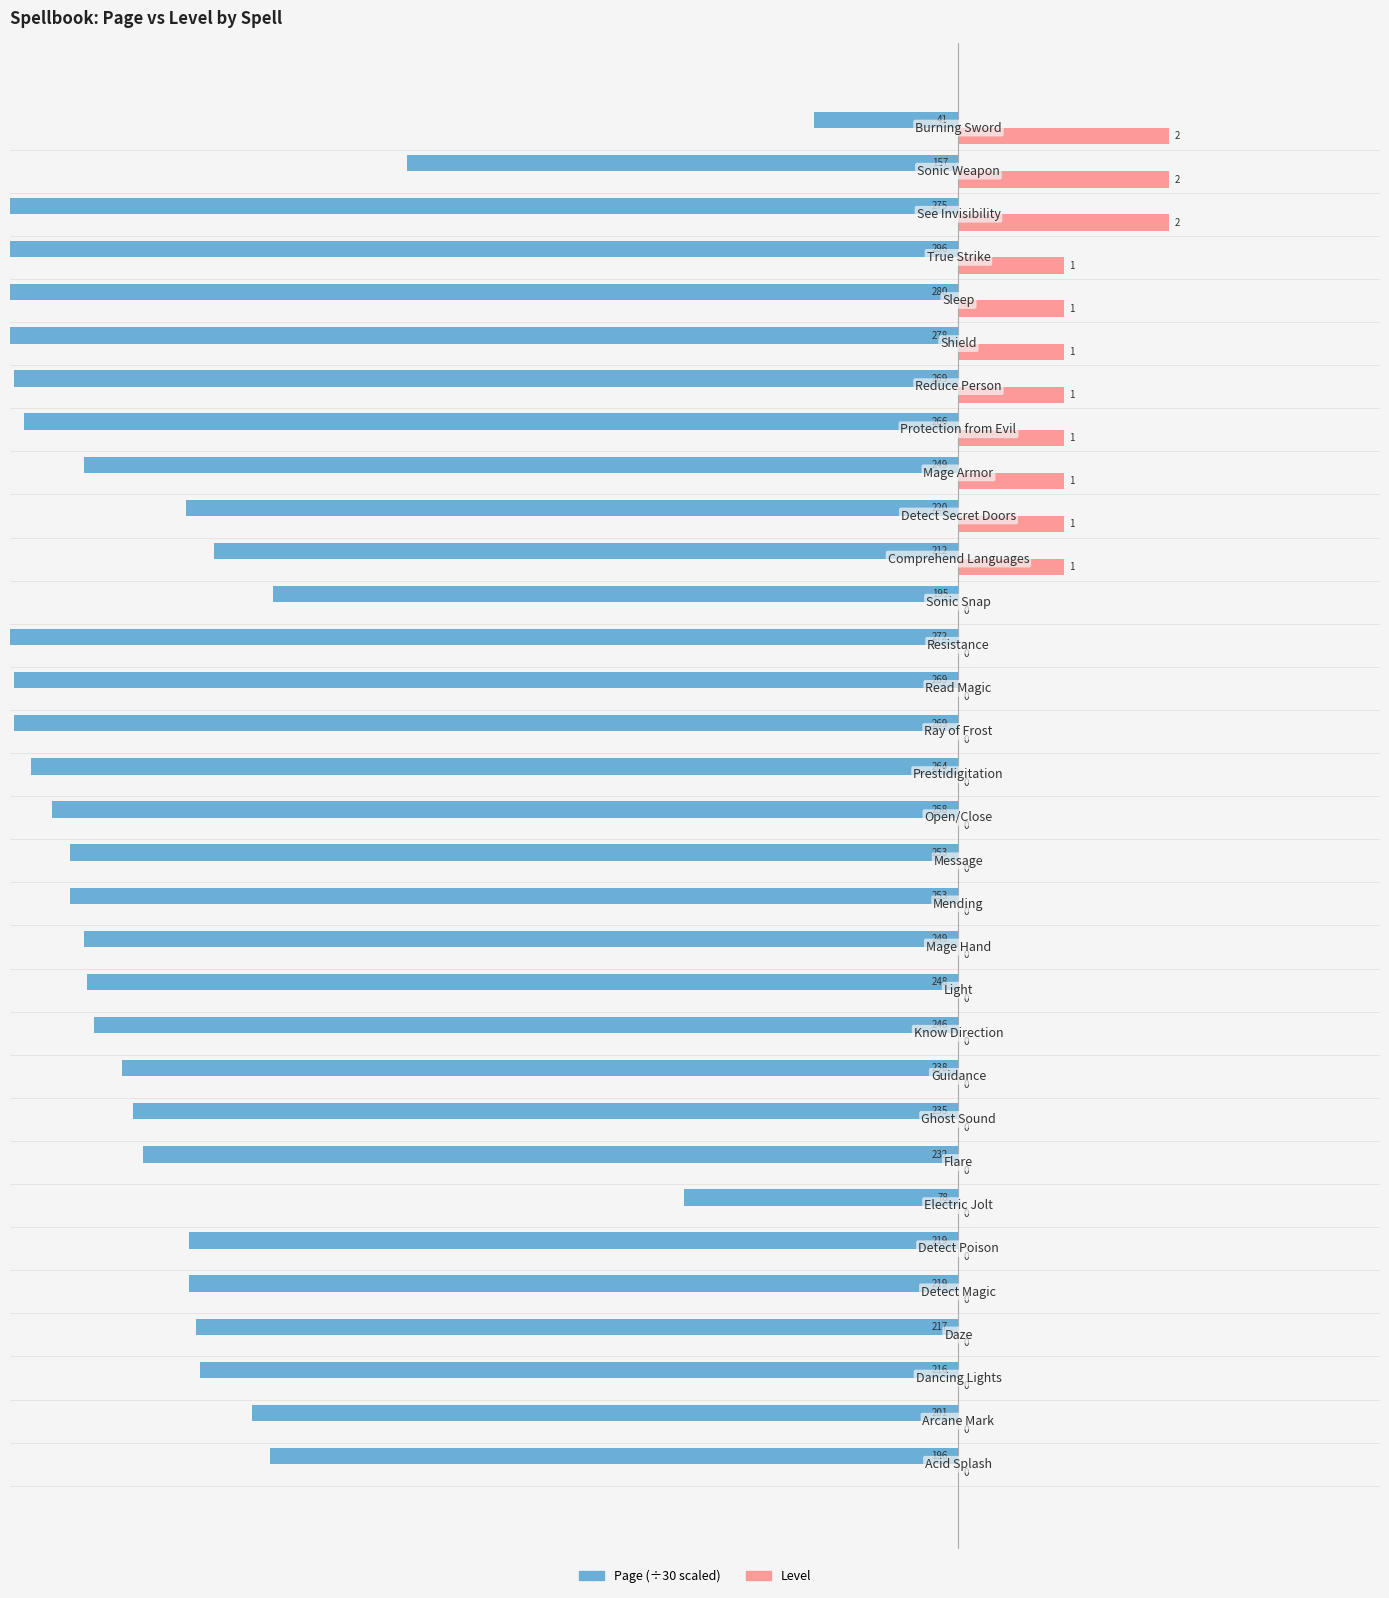

True or false: Level has a value of -0.8 at 16.

False